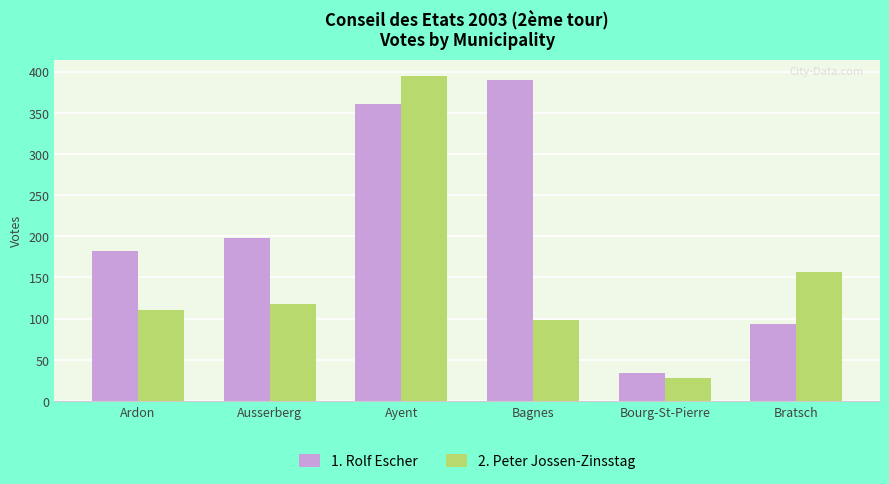

What is the sum of all 1. Rolf Escher values?

1259